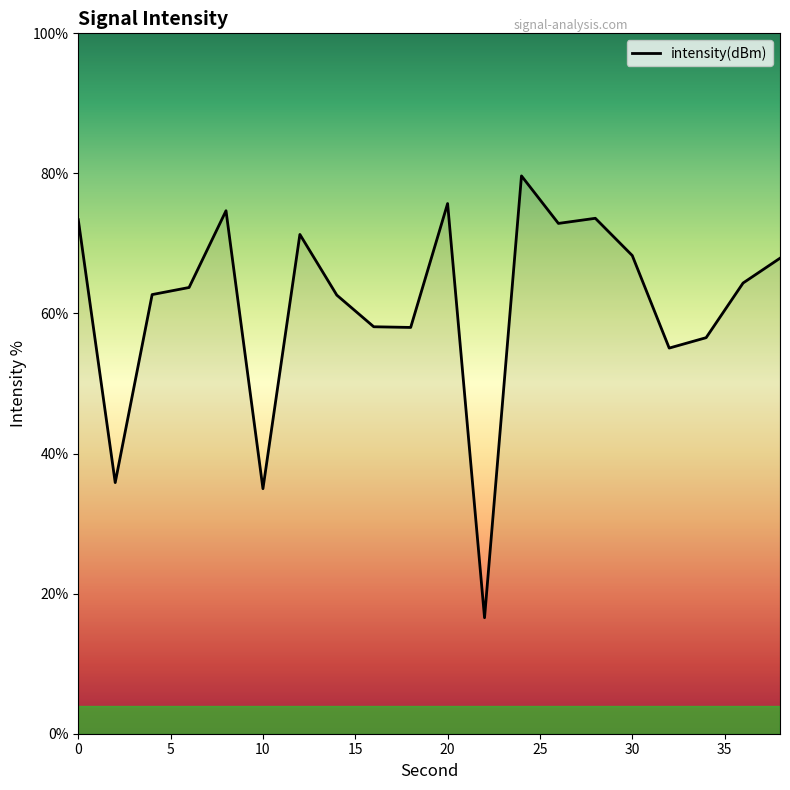

What is the difference between the maximum and minimum values?

63.1